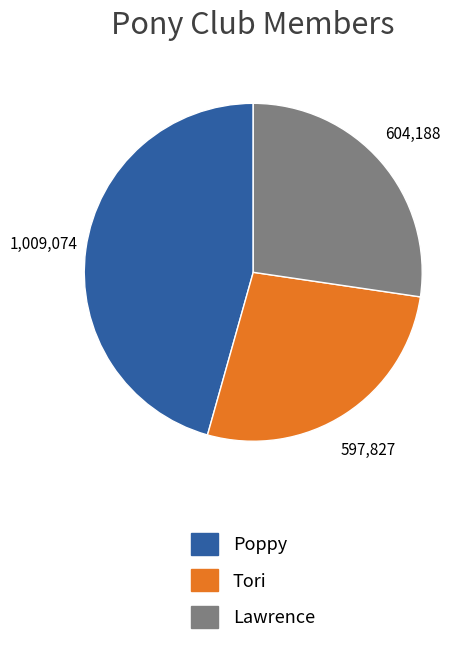

How many slices are in this pie chart?

3